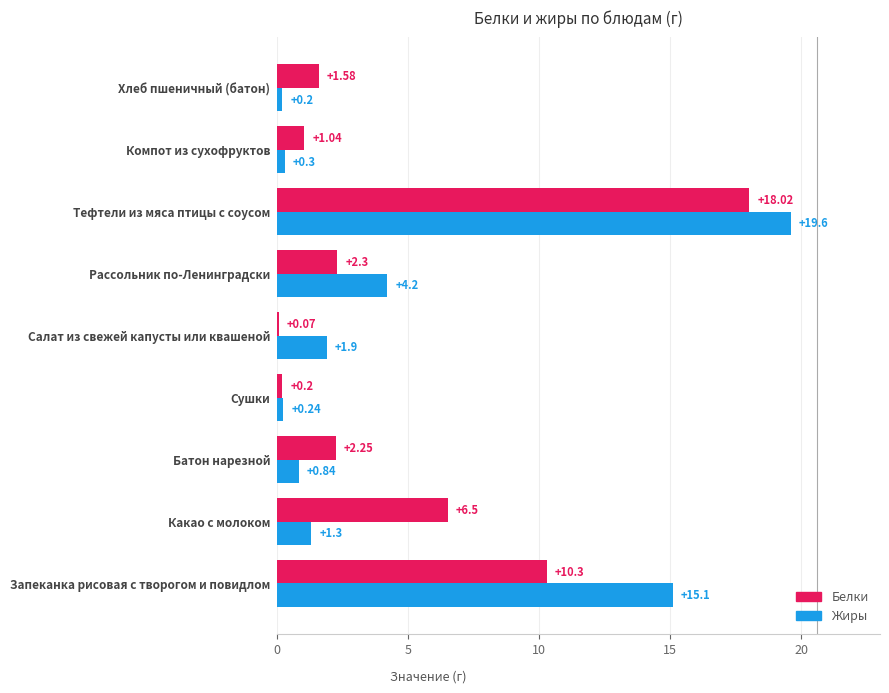

At which label is Жиры closest to 9?

Рассольник по-Ленинградски